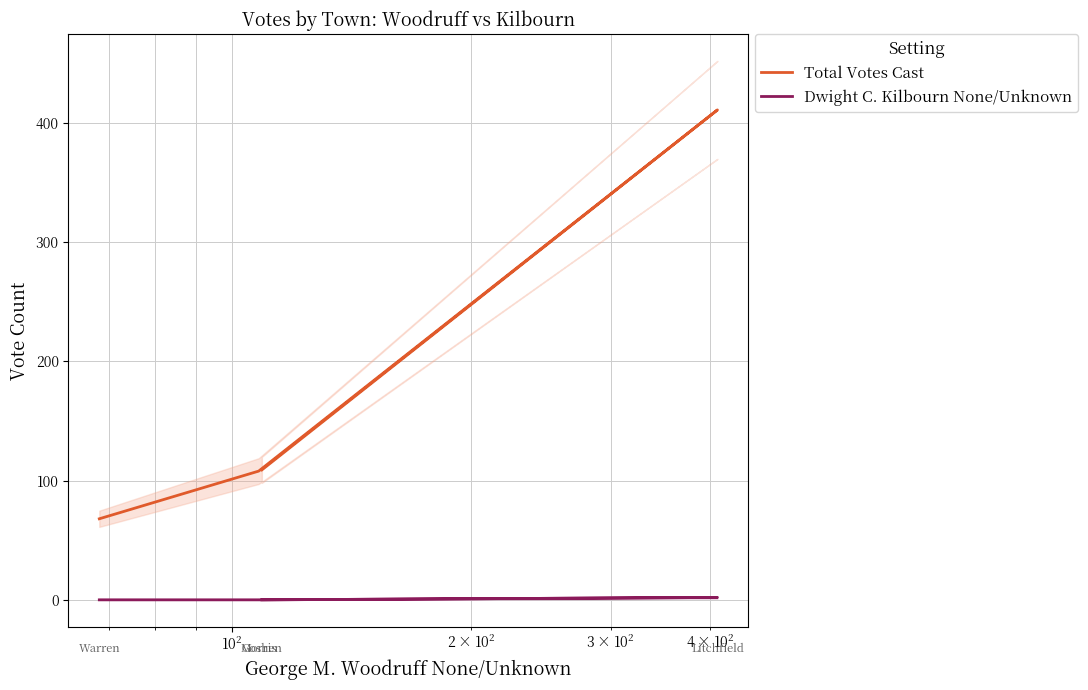

What is the maximum value shown in the chart?

411